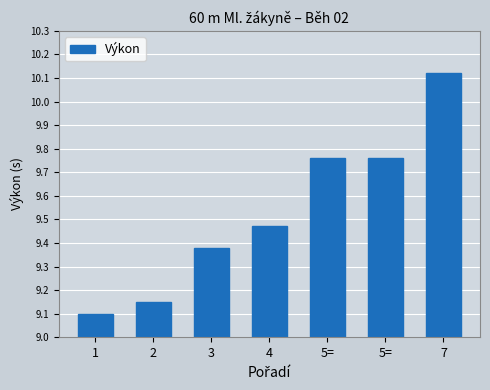

At which category does the chart reach its minimum across all series?

1